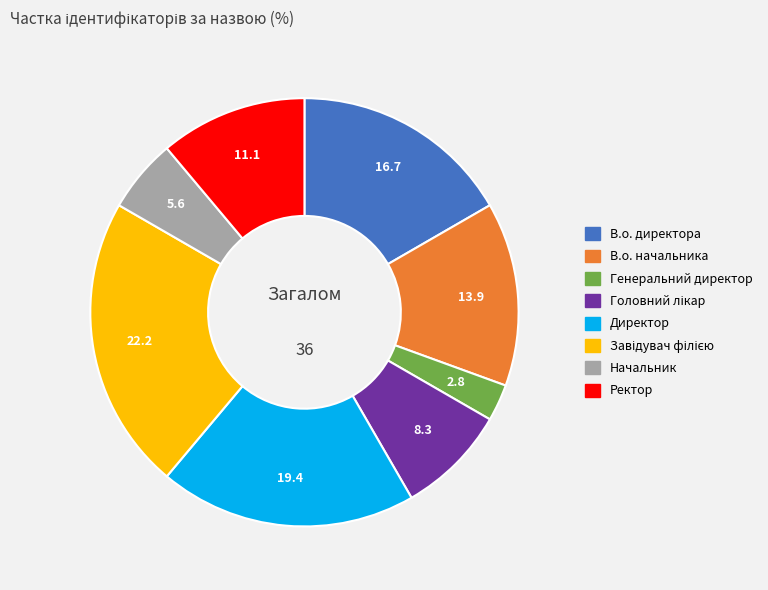

Is the sum of Директор and Генеральний директор greater than half?

No